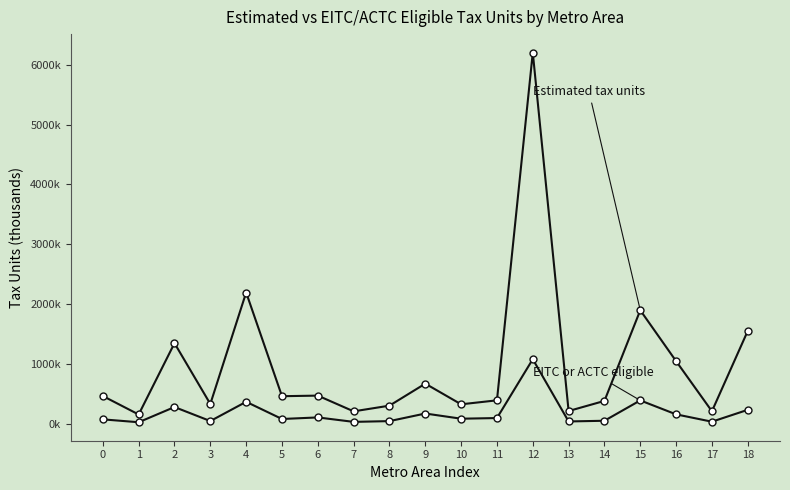

Is this an area chart (filled region under the line)?

No